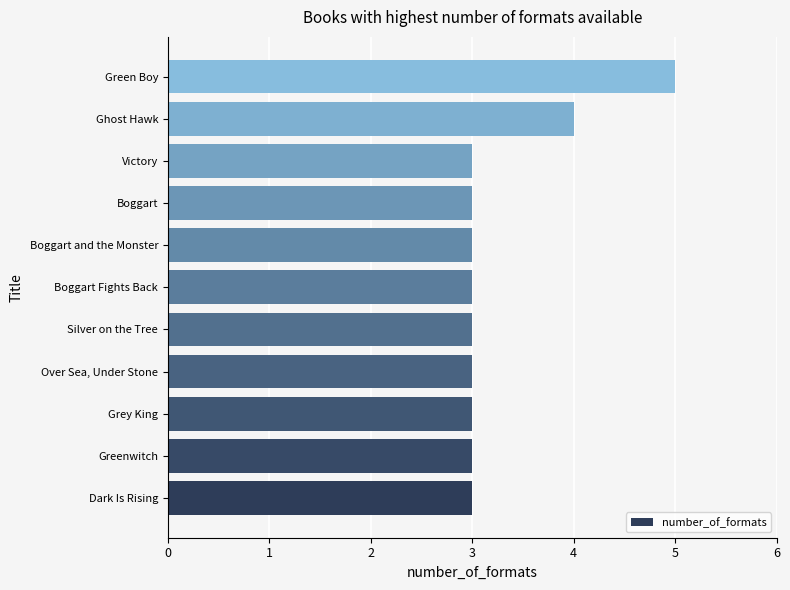

How many distinct data groups are displayed?

1